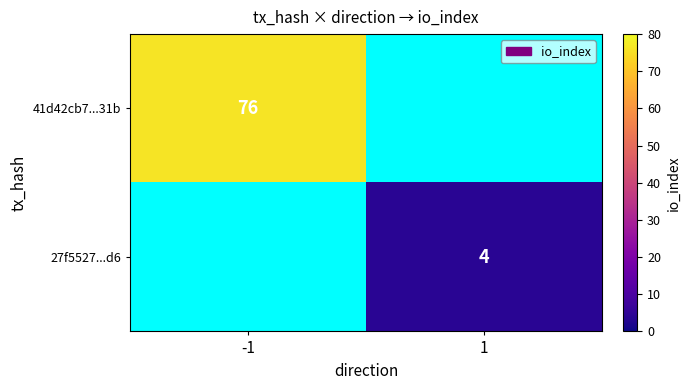

True or false: 41d42cb7...31b has a value of 103 at -1.

False